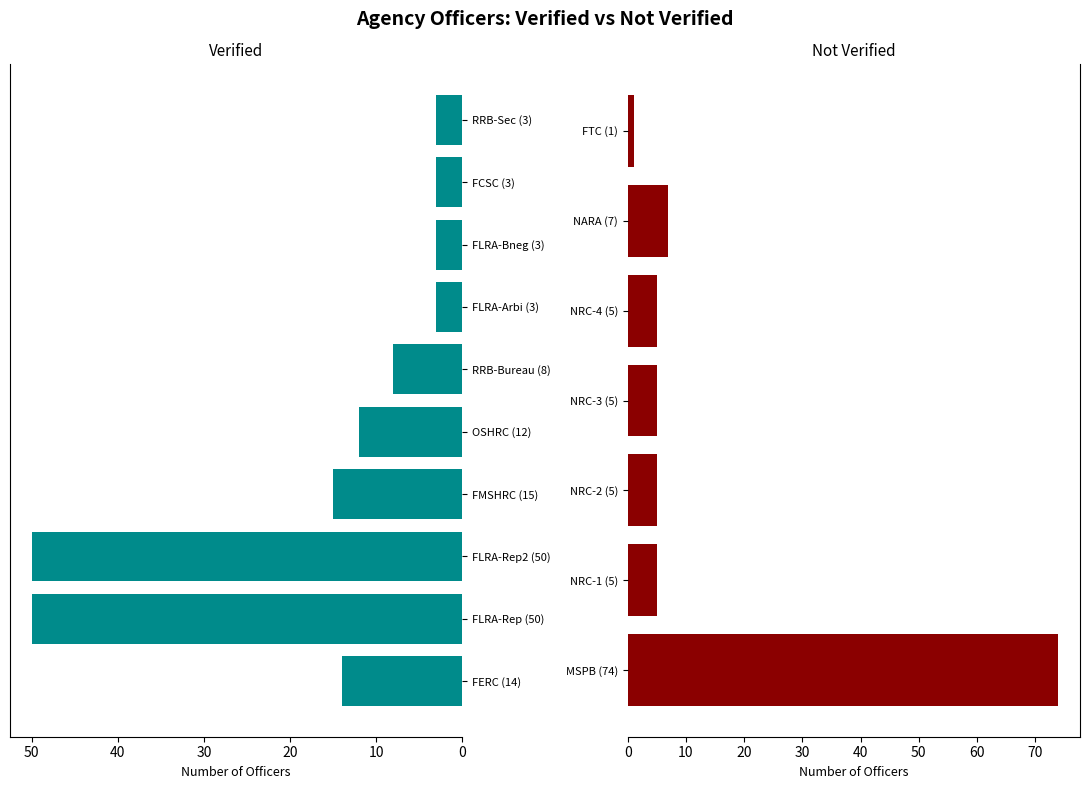

What is the minimum value shown in the chart?

1